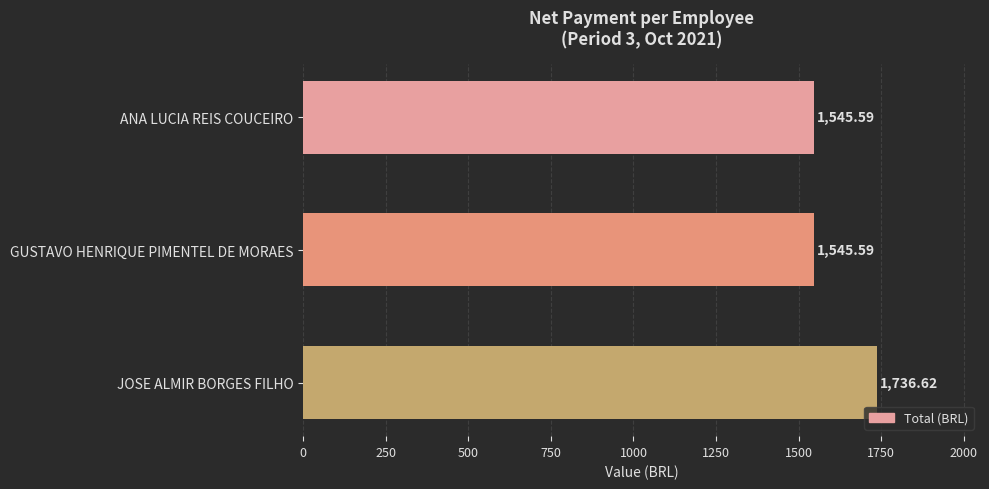

Which category has the highest value across all series?

JOSE ALMIR BORGES FILHO